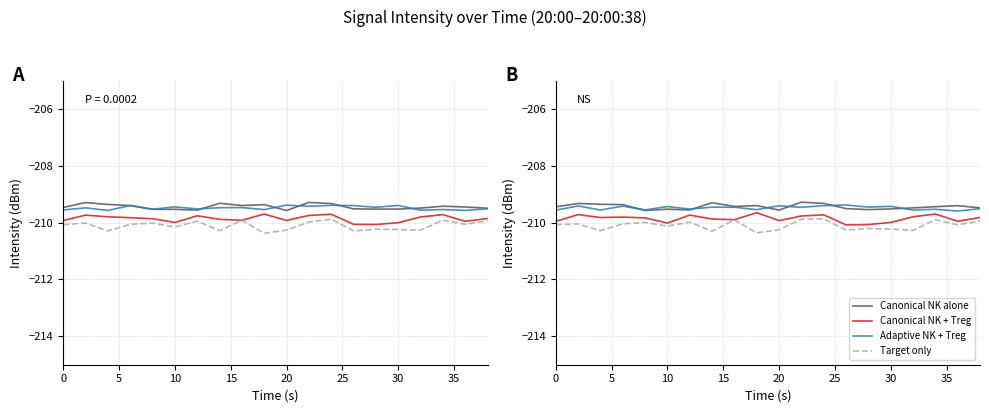

What are all the series names shown in the legend?

Canonical NK alone, Canonical NK + Treg, Adaptive NK + Treg, Target only